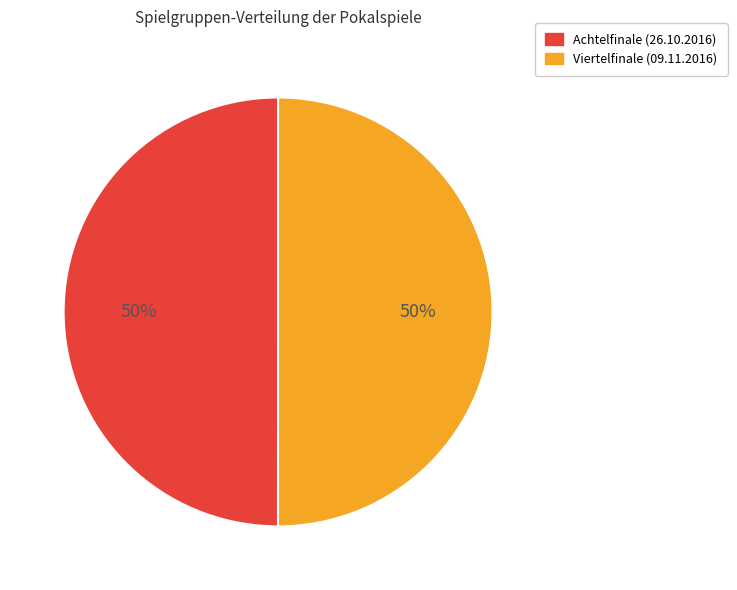

What is the ratio of the value at Viertelfinale (09.11.2016) to the value at Achtelfinale (26.10.2016)?

1.0